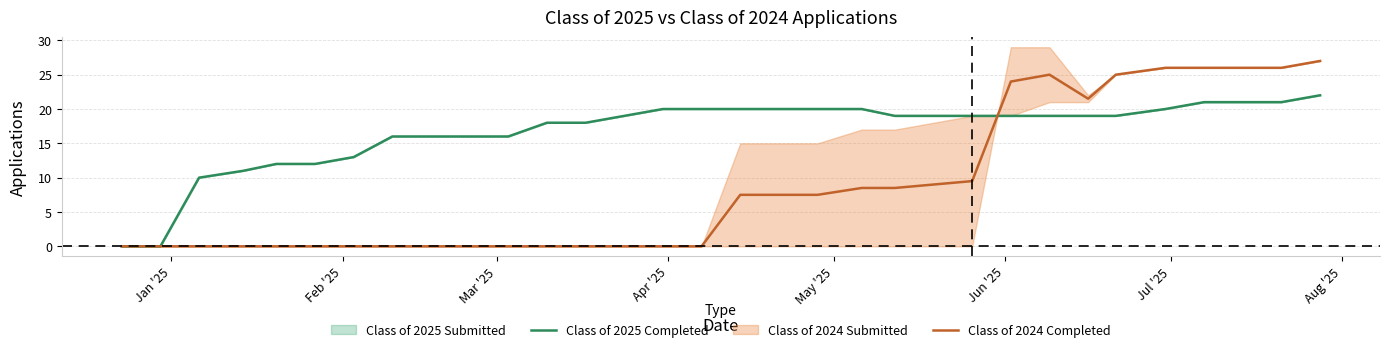

True or false: Class of 2024 Completed and Class of 2025 Completed cross at least once.

True